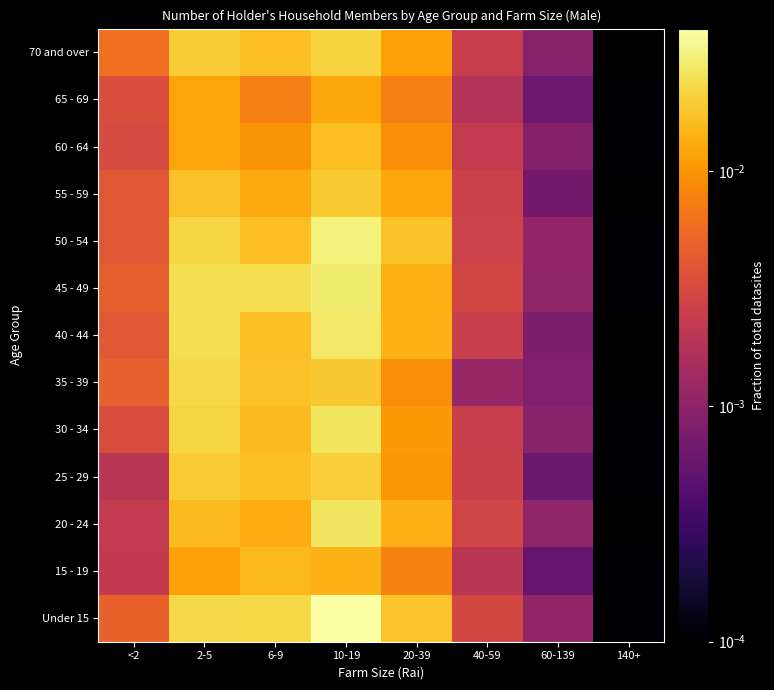

Reading right to left, list all the values displayed in this chart.

Under 15: 140+=0.0	60-139=0.0	40-59=0.0	20-39=0.0	10-19=0.0	6-9=0.0	2-5=0.0	<2=0.0
15 - 19: 140+=0.0	60-139=0.0	40-59=0.0	20-39=0.0	10-19=0.0	6-9=0.0	2-5=0.0	<2=0.0
20 - 24: 140+=0.0	60-139=0.0	40-59=0.0	20-39=0.0	10-19=0.0	6-9=0.0	2-5=0.0	<2=0.0
25 - 29: 140+=0.0	60-139=0.0	40-59=0.0	20-39=0.0	10-19=0.0	6-9=0.0	2-5=0.0	<2=0.0
30 - 34: 140+=0.0	60-139=0.0	40-59=0.0	20-39=0.0	10-19=0.0	6-9=0.0	2-5=0.0	<2=0.0
35 - 39: 140+=0.0	60-139=0.0	40-59=0.0	20-39=0.0	10-19=0.0	6-9=0.0	2-5=0.0	<2=0.0
40 - 44: 140+=0.0	60-139=0.0	40-59=0.0	20-39=0.0	10-19=0.0	6-9=0.0	2-5=0.0	<2=0.0
45 - 49: 140+=0.0	60-139=0.0	40-59=0.0	20-39=0.0	10-19=0.0	6-9=0.0	2-5=0.0	<2=0.0
50 - 54: 140+=0.0	60-139=0.0	40-59=0.0	20-39=0.0	10-19=0.0	6-9=0.0	2-5=0.0	<2=0.0
55 - 59: 140+=0.0	60-139=0.0	40-59=0.0	20-39=0.0	10-19=0.0	6-9=0.0	2-5=0.0	<2=0.0
60 - 64: 140+=0.0	60-139=0.0	40-59=0.0	20-39=0.0	10-19=0.0	6-9=0.0	2-5=0.0	<2=0.0
65 - 69: 140+=0.0	60-139=0.0	40-59=0.0	20-39=0.0	10-19=0.0	6-9=0.0	2-5=0.0	<2=0.0
70 and over: 140+=0.0	60-139=0.0	40-59=0.0	20-39=0.0	10-19=0.0	6-9=0.0	2-5=0.0	<2=0.0